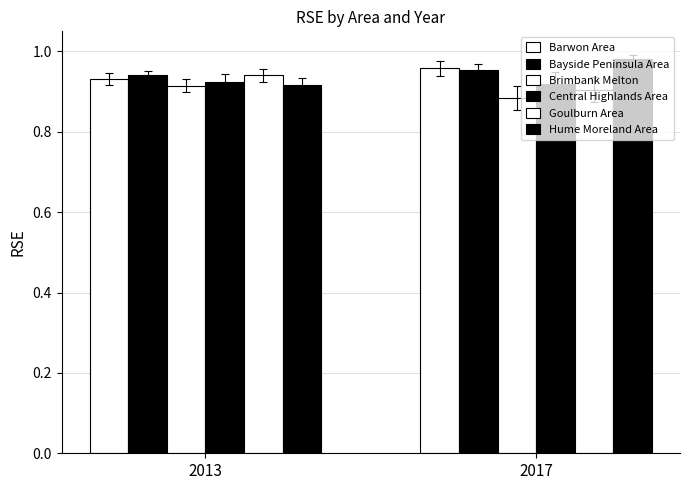

Rank the series at 2013 from lowest to highest value.

Brimbank Melton, Hume Moreland Area, Central Highlands Area, Barwon Area, Goulburn Area, Bayside Peninsula Area